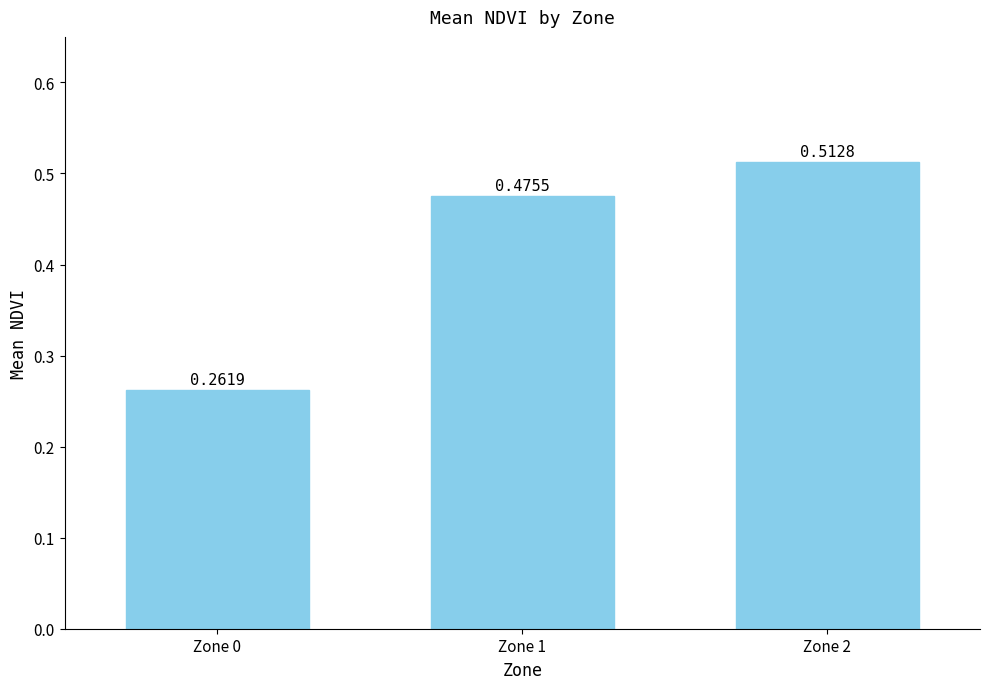

How many distinct data groups are displayed?

1